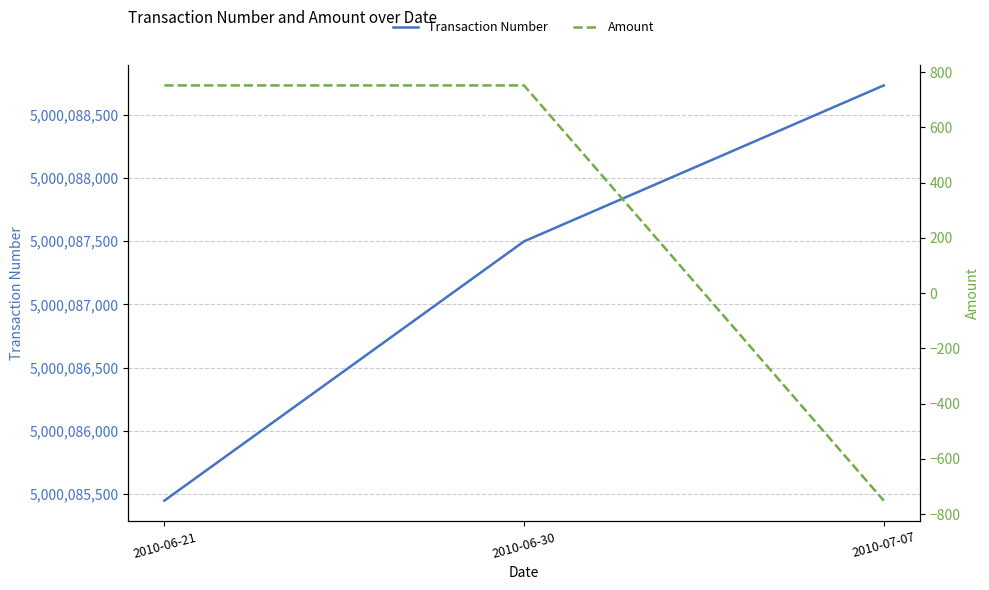

What is the smallest value displayed?

-751.6